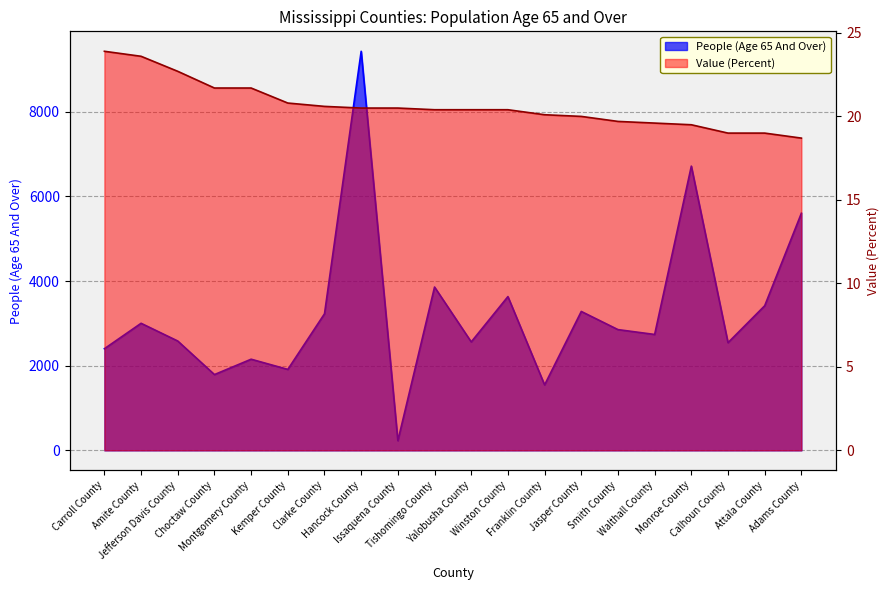

What is the approximate value of Value (Percent) at Issaquena County?

20.5